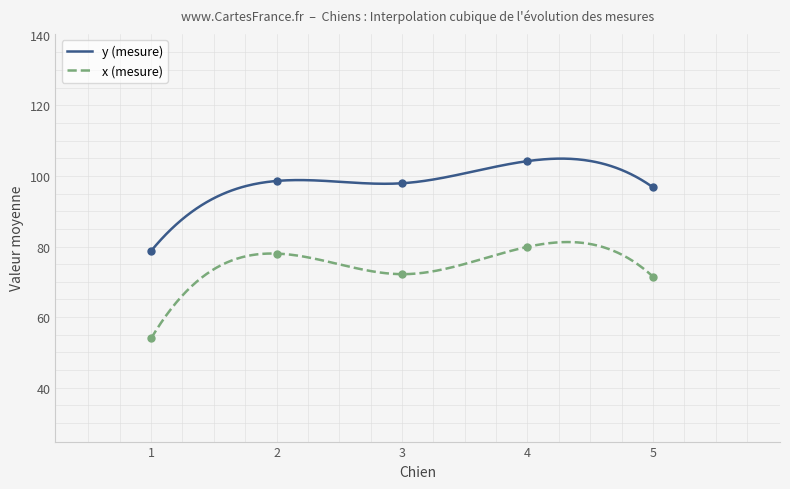

Is the value of x at 29 greater than the value of y at 22?

No